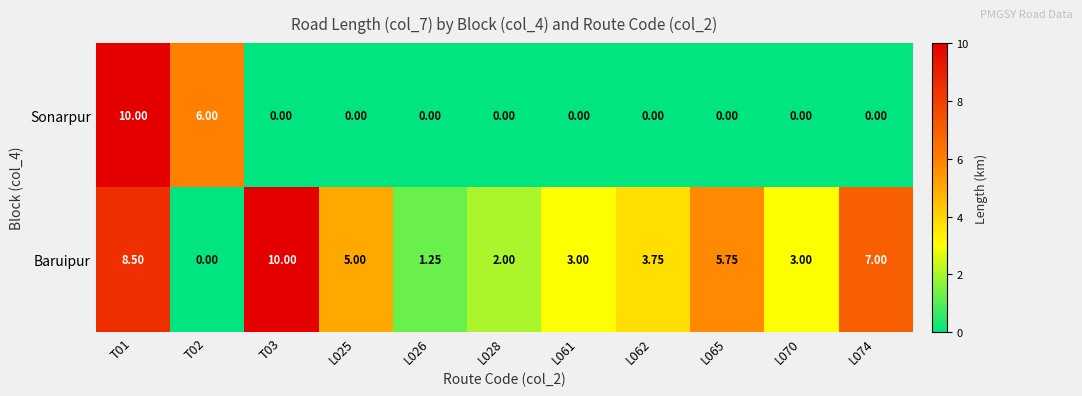

At T03, list the series in order from smallest to largest.

Sonarpur, Baruipur